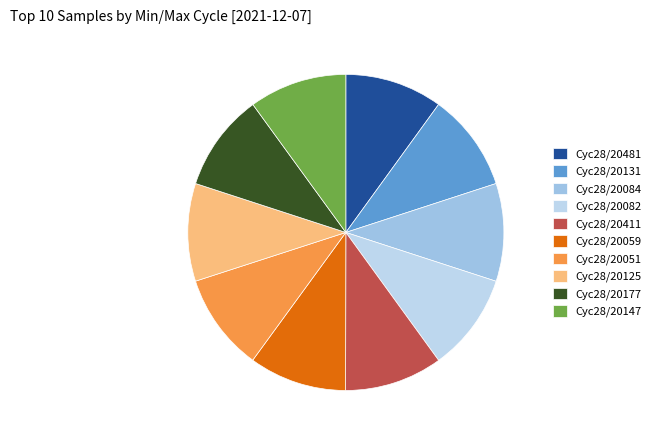

Count the number of slices in the pie.

10